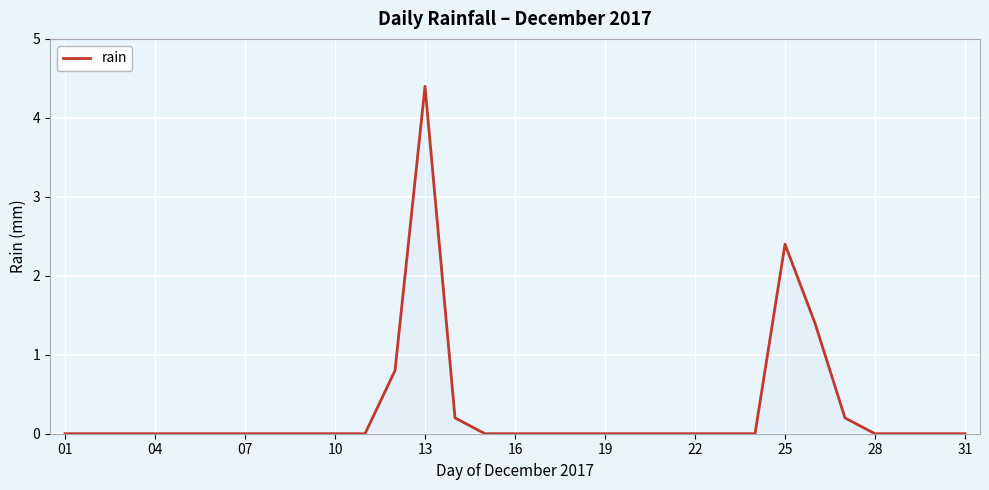

What is the difference between the maximum and minimum values?

4.4